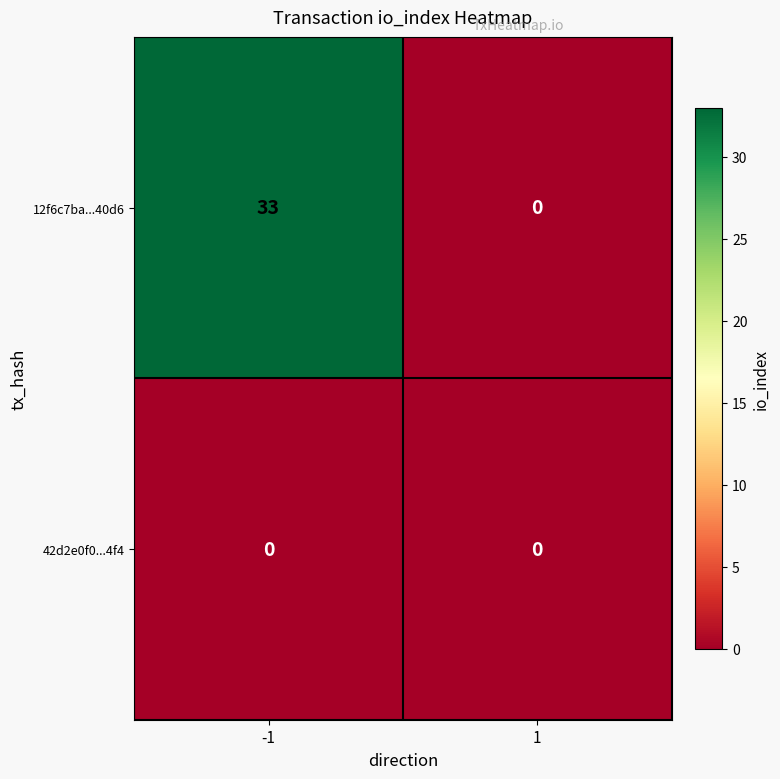

Count the number of categories in the chart.

2